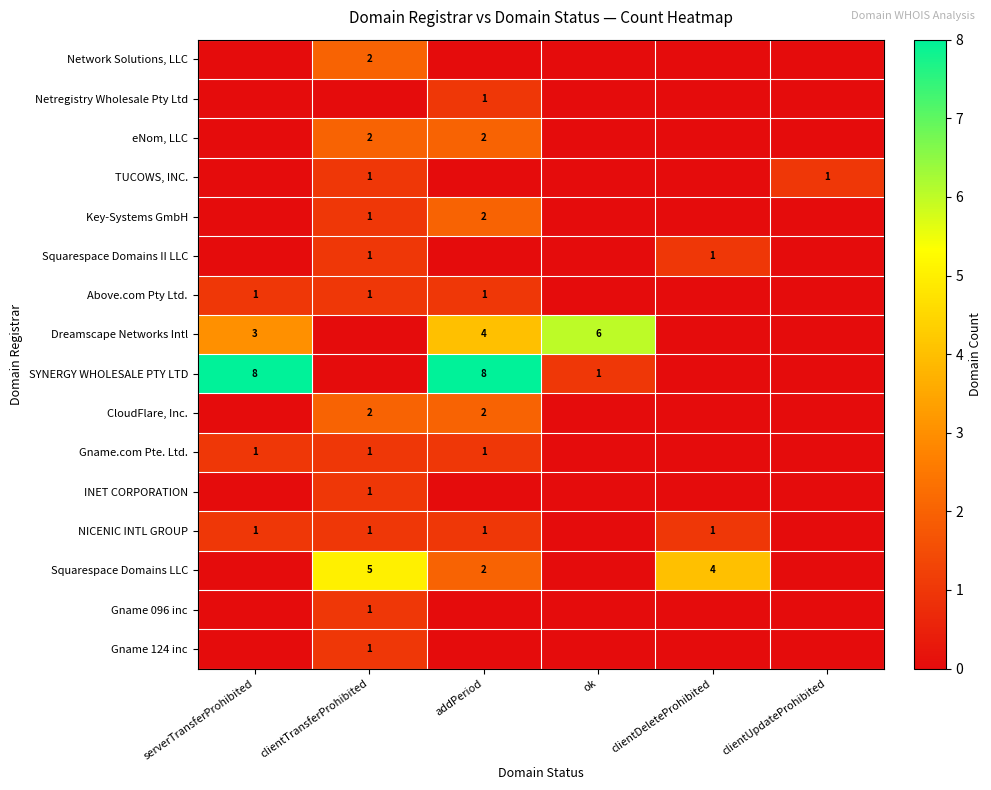

True or false: Above.com Pty Ltd. has a value of 1 at serverTransferProhibited.

True